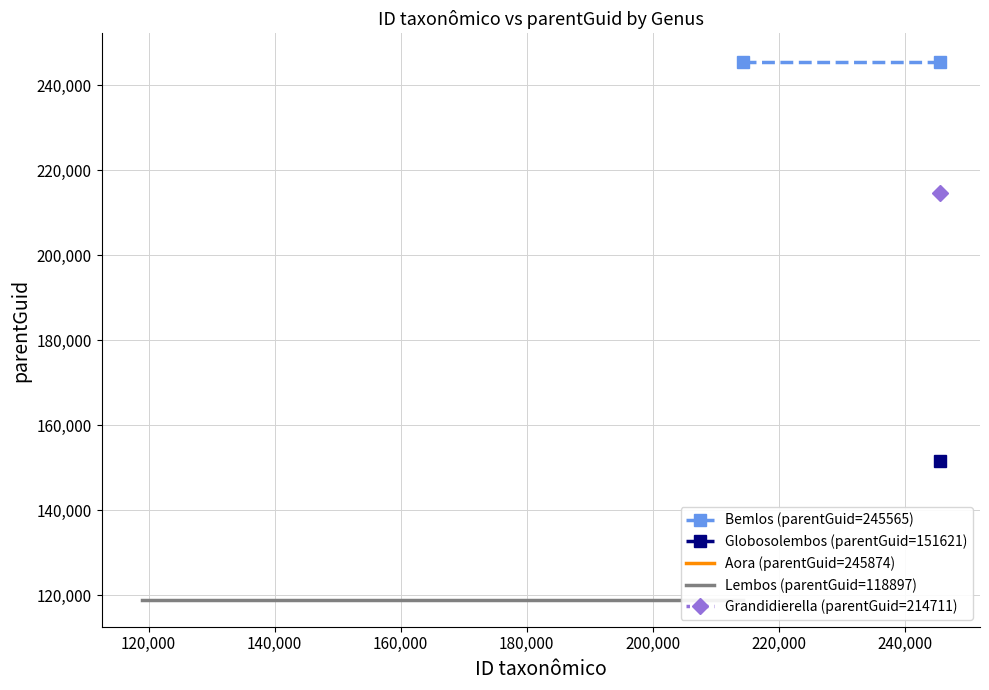

What is the highest value of the Bemlos (parentGuid=245565) series?

245565